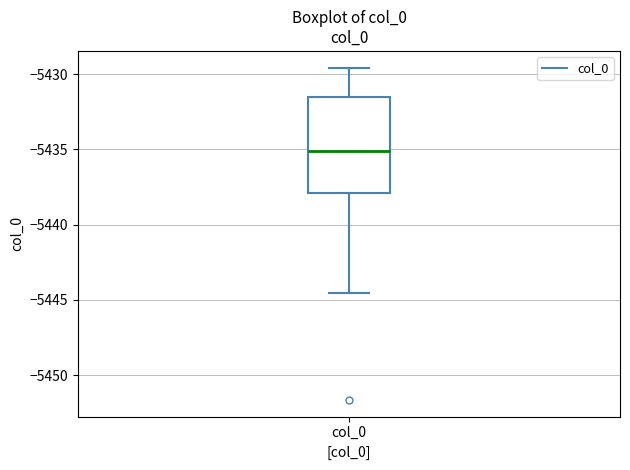

Where does the lower whisker of the box for col_0 end on the y-axis? The values are not printed on the chart, so give them approximately, as read against the axis.

-5444.5